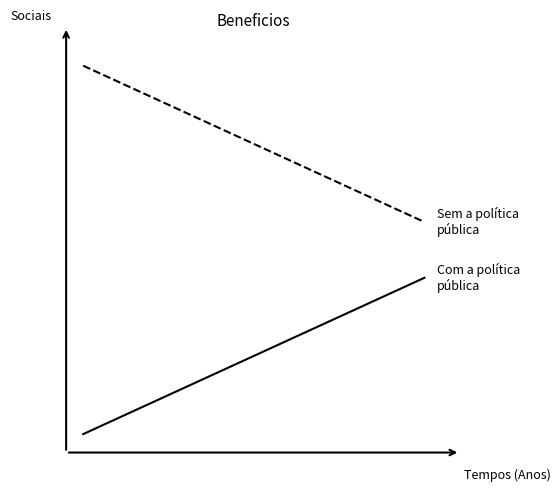

Does the chart have visible grid lines?

No